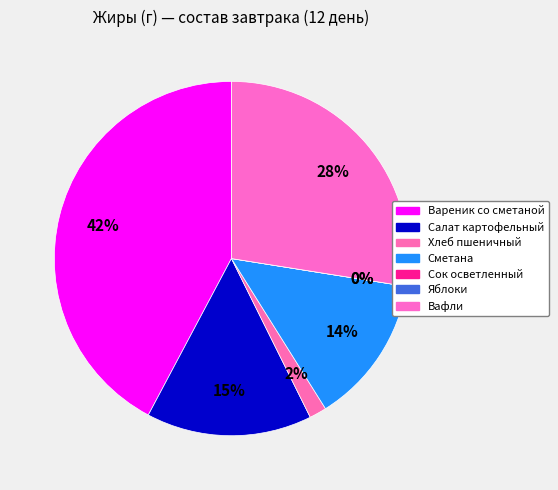

Which category has the smallest portion of the pie?

Сок осветленный